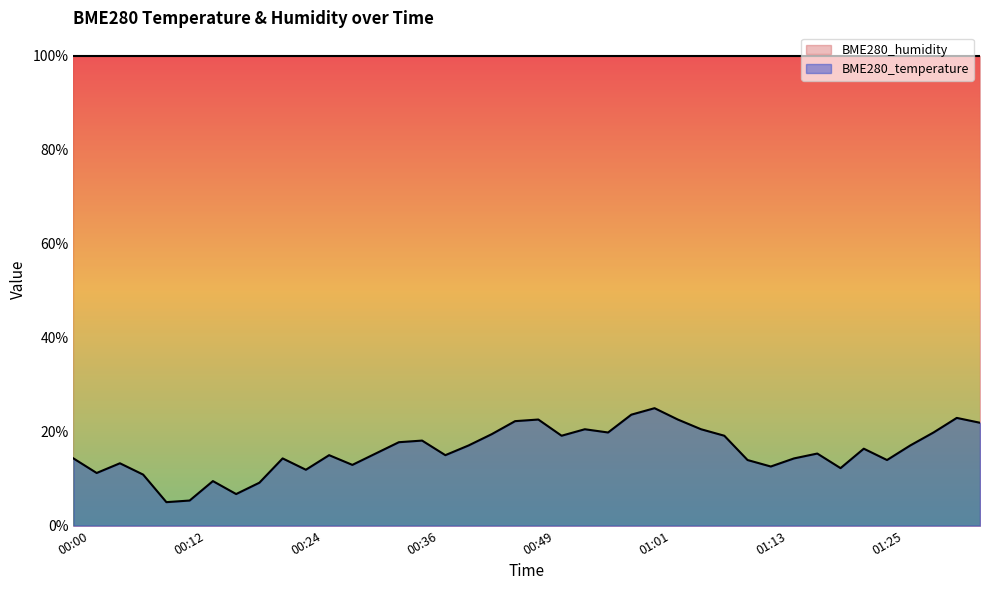

What is the average value?

15.9